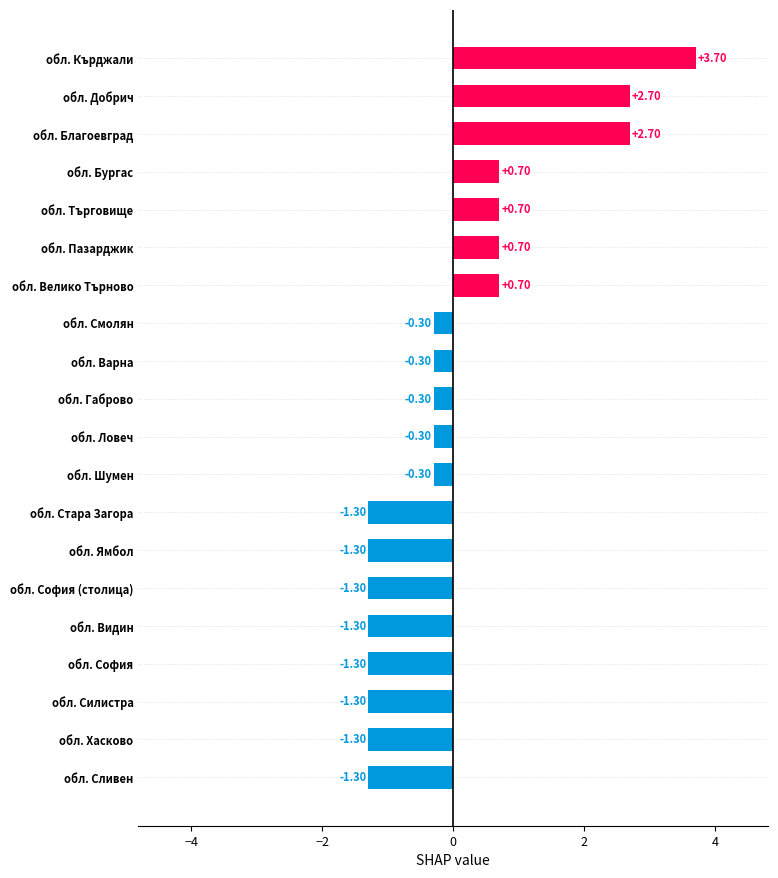

At which category does the chart reach its peak across all series?

обл. Кърджали